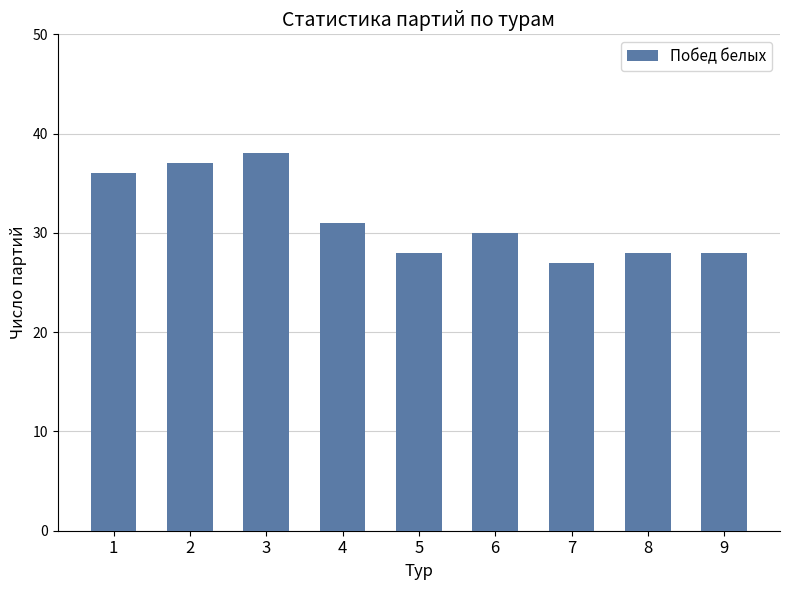

Approximately how many times larger is the value at 4 compared to 7?

1.1